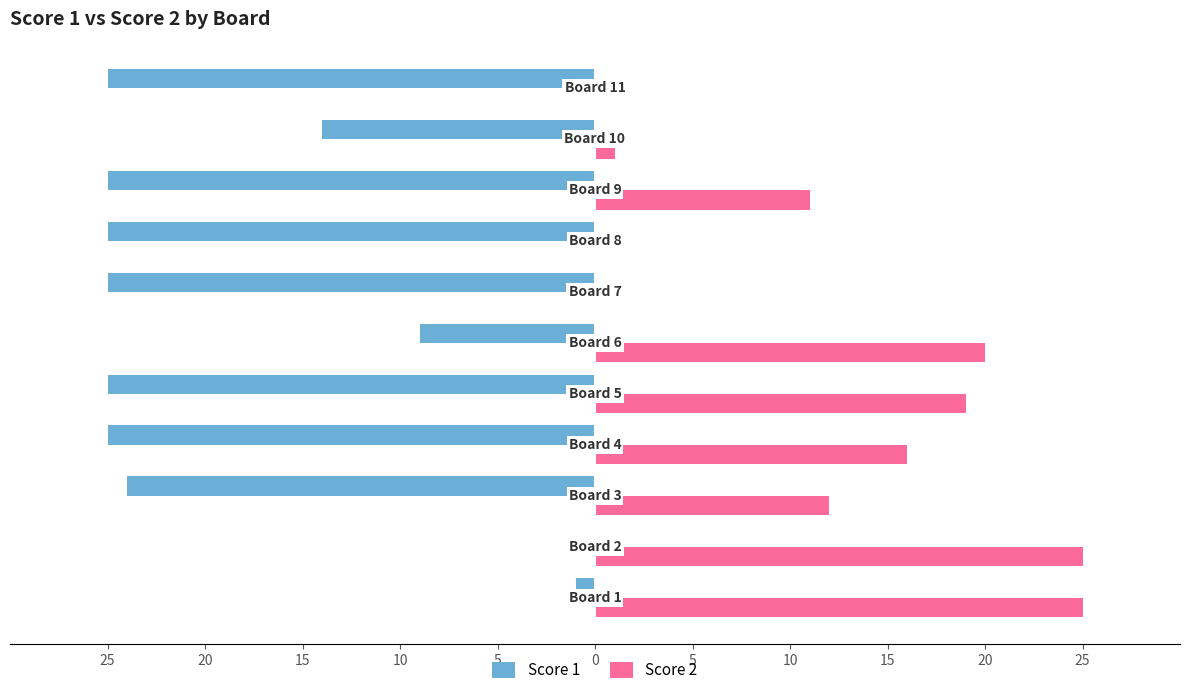

What are all the series names shown in the legend?

Score 1, Score 2